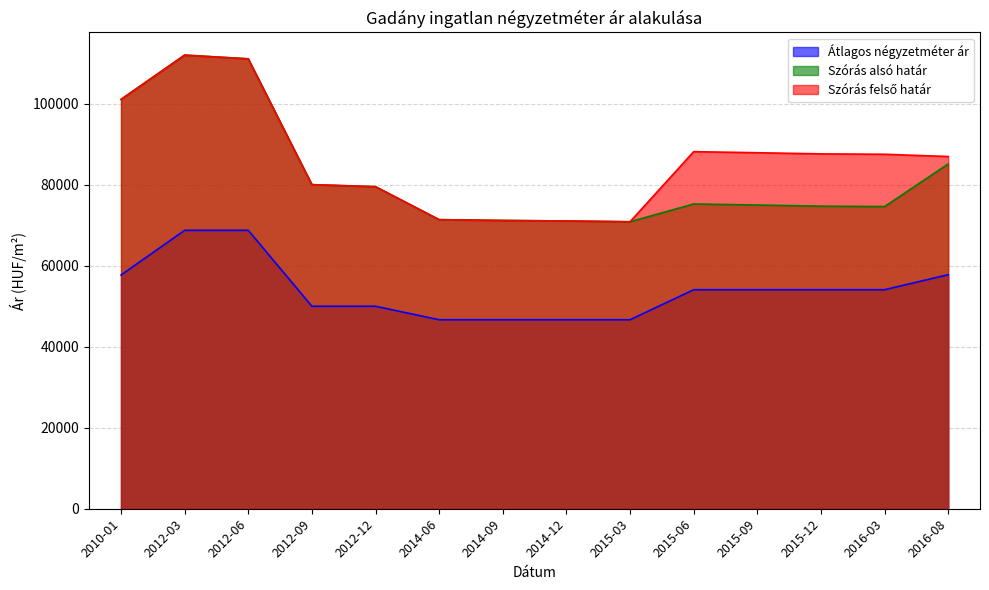

Which series has the largest range (max minus min)?

Szórás alsó határ